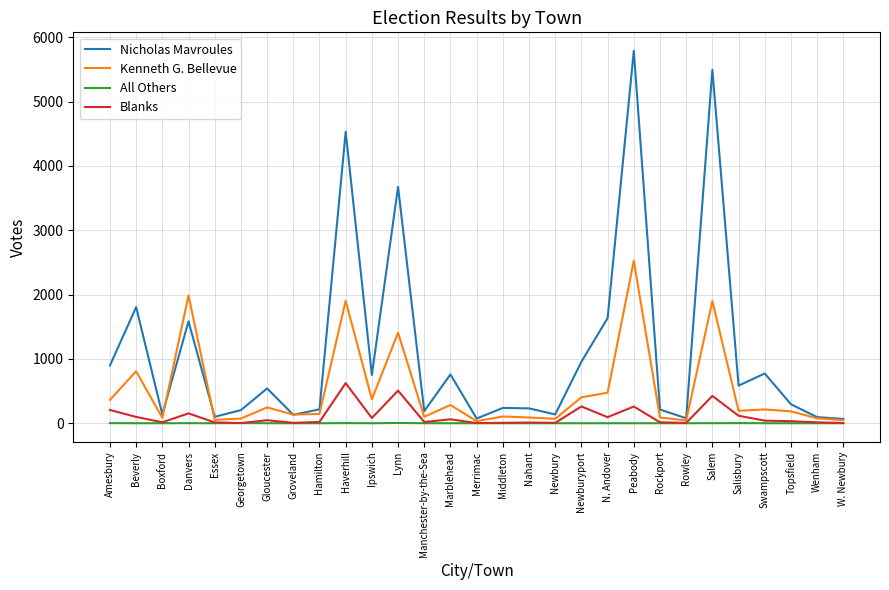

Rank the series by their maximum value, from lowest to highest.

All Others, Blanks, Kenneth G. Bellevue, Nicholas Mavroules